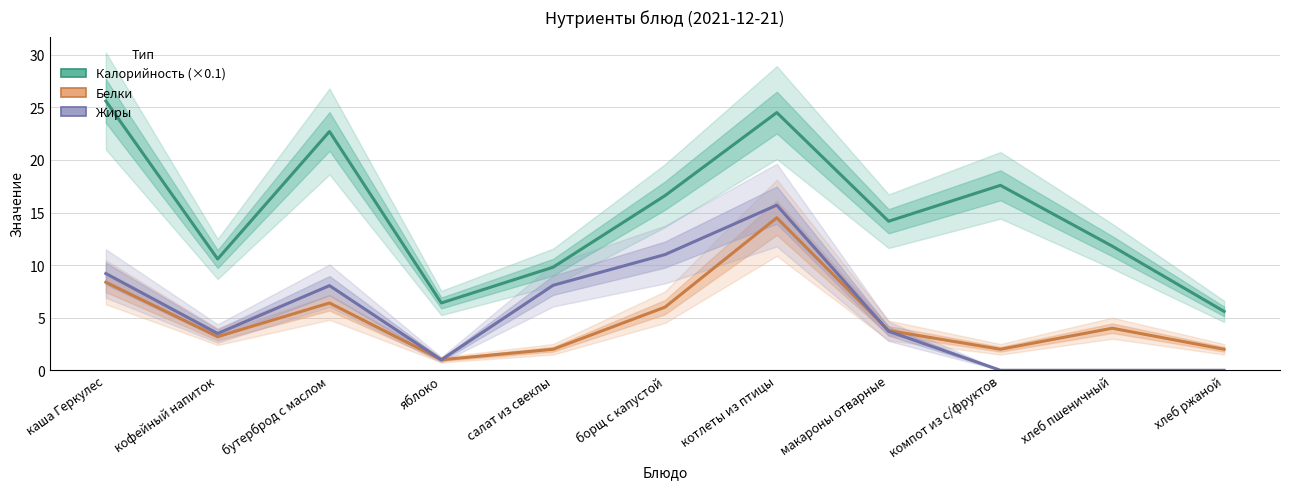

Is it true that Жиры equals 3.5 at кофейный напиток?

True